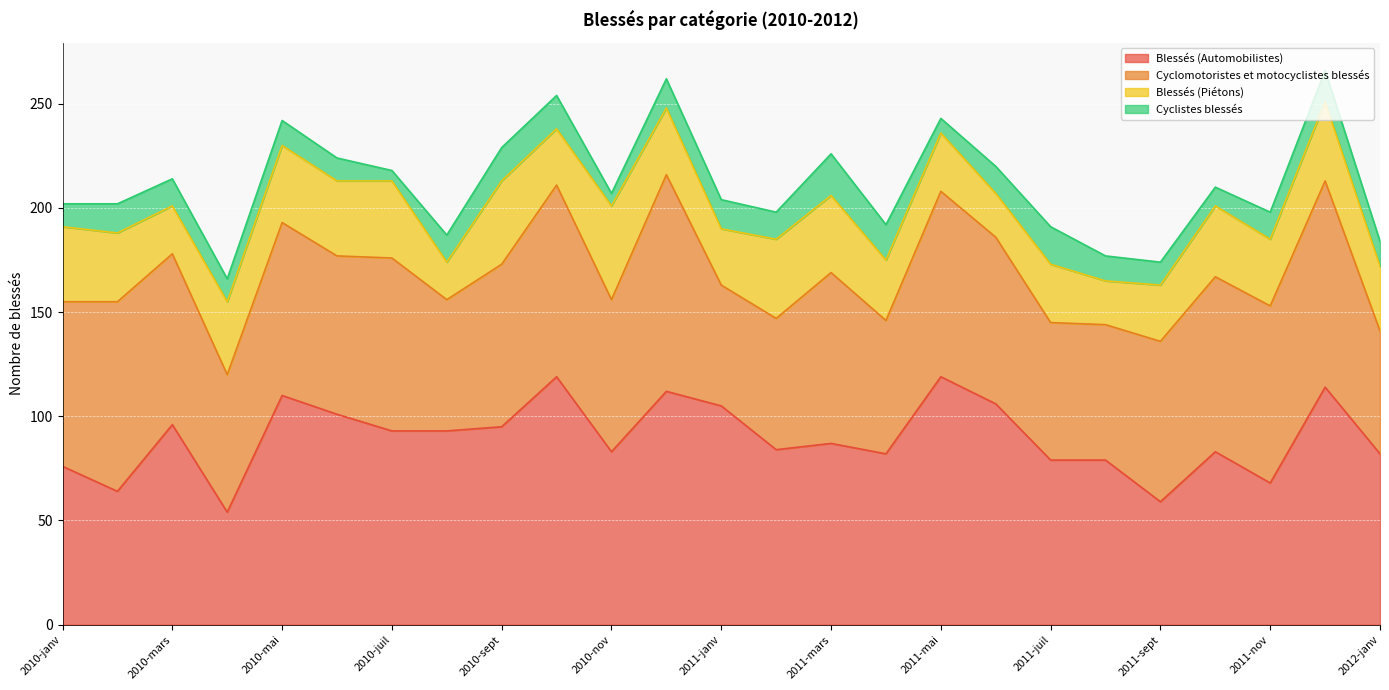

Reading left to right, extract all data points from this chart.

Blessés (Automobilistes): 76	64	96	54	110	101	93	93	95	119	83	112	105	84	87	82	119	106	79	79	59	83	68	114	82
Cyclomotoristes et motocyclistes blessés: 79	91	82	66	83	76	83	63	78	92	73	104	58	63	82	64	89	80	66	65	77	84	85	99	59
Blessés (Piétons): 36	33	23	35	37	36	37	18	40	27	45	32	27	38	37	29	28	21	28	21	27	34	32	38	31
Cyclistes blessés: 11	14	13	11	12	11	5	13	16	16	6	14	14	13	20	17	7	13	18	12	11	9	13	15	12